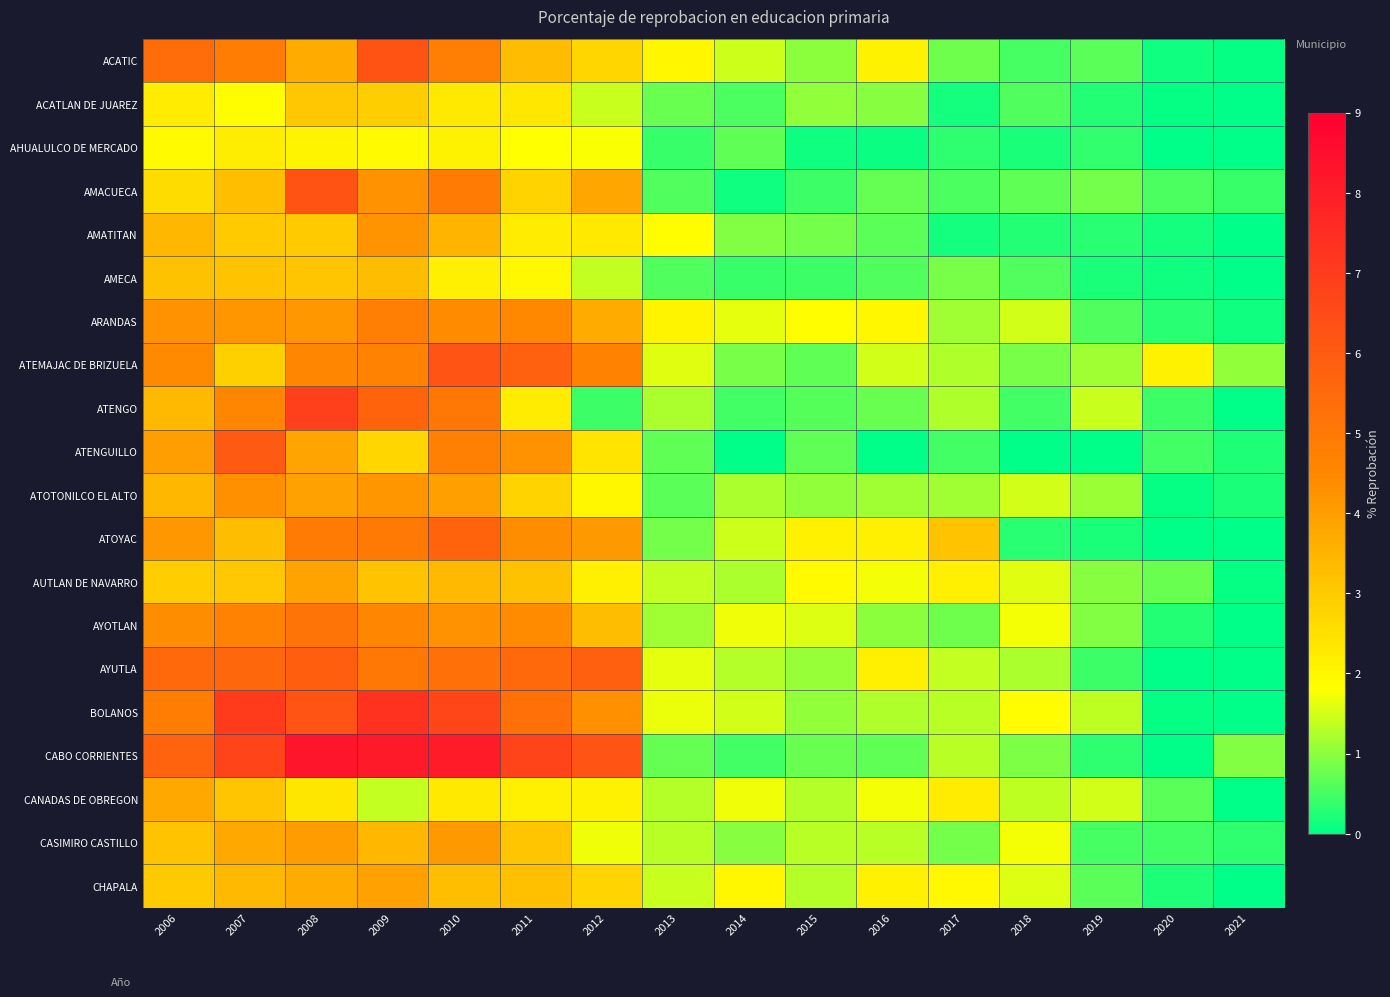

At 2015, list the series in order from smallest to largest.

AHUALULCO DE MERCADO, AMACUECA, AMECA, ATENGO, ATENGUILLO, ATEMAJAC DE BRIZUELA, CABO CORRIENTES, AMATITAN, ACATIC, ACATLAN DE JUAREZ, BOLANOS, ATOTONILCO EL ALTO, AYUTLA, CANADAS DE OBREGON, CHAPALA, CASIMIRO CASTILLO, AYOTLAN, ARANDAS, AUTLAN DE NAVARRO, ATOYAC